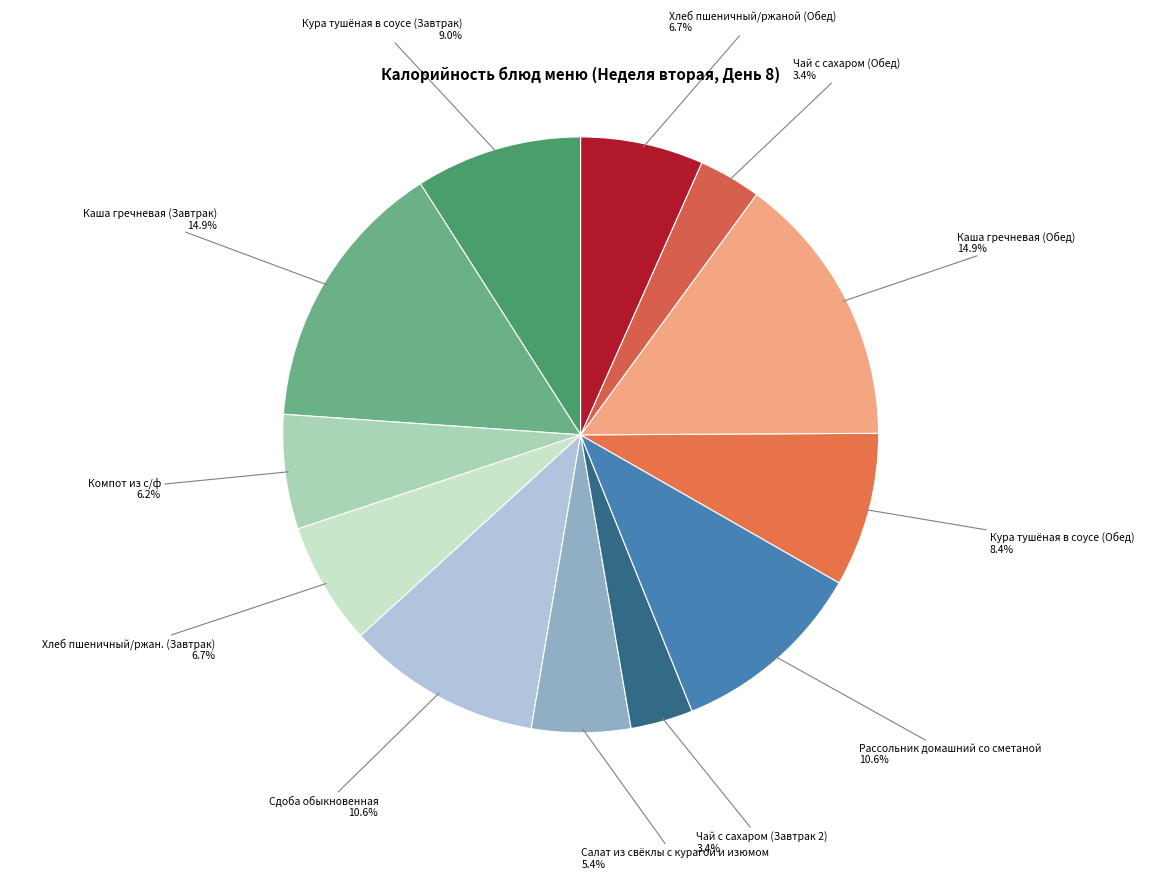

Which slice is the largest?

Каша гречневая (Завтрак)